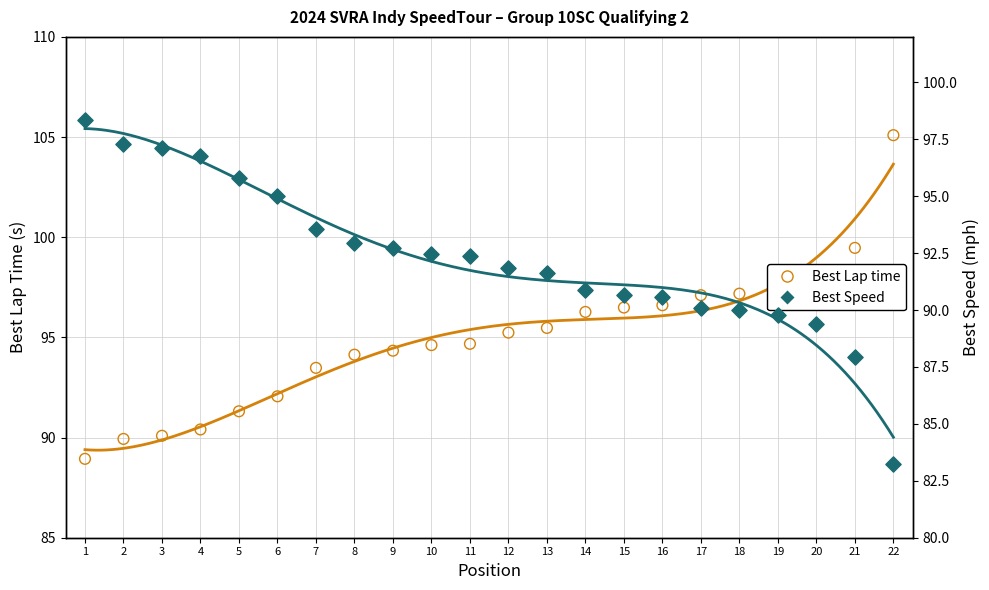

Which series contains the lowest Y value?

Best Speed